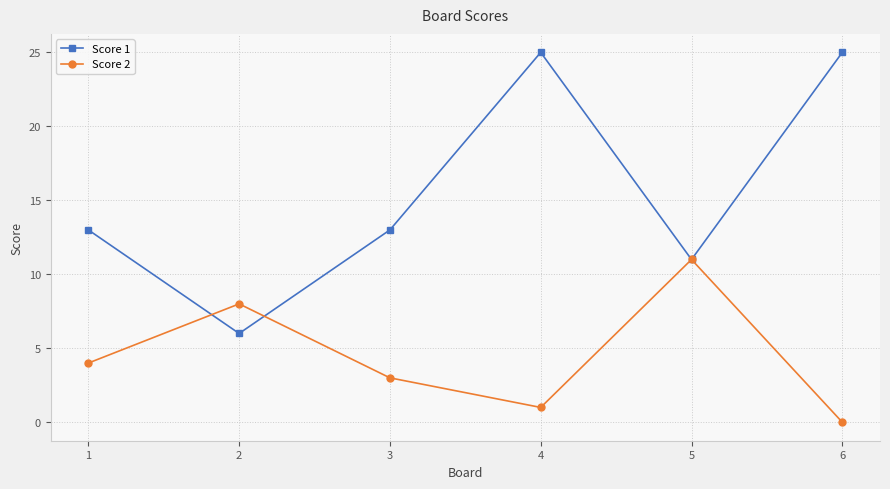

Where is the first local maximum for Score 2?

2